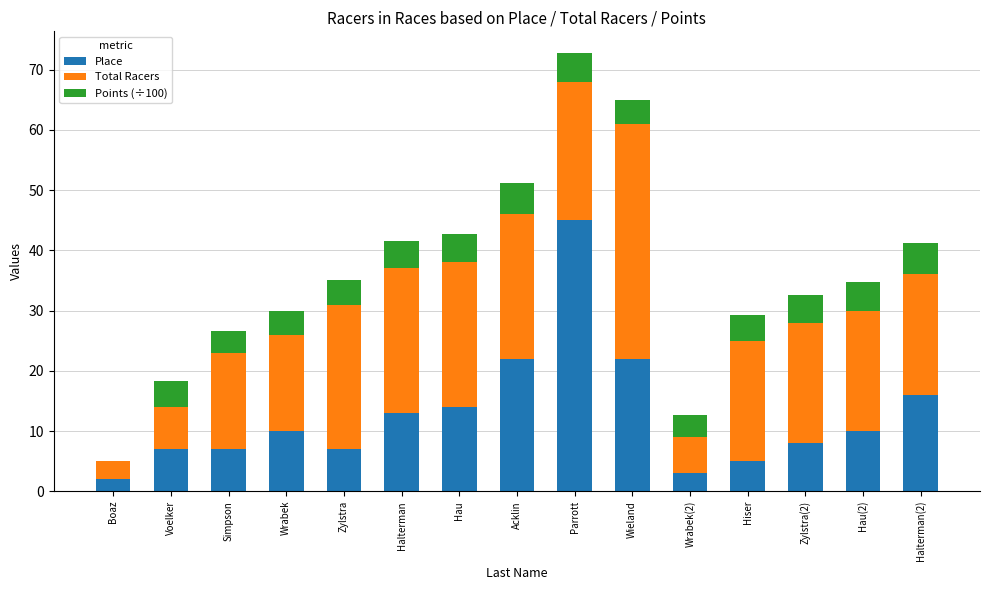

The Place series shows 5.3 at Hau. True or false?

False